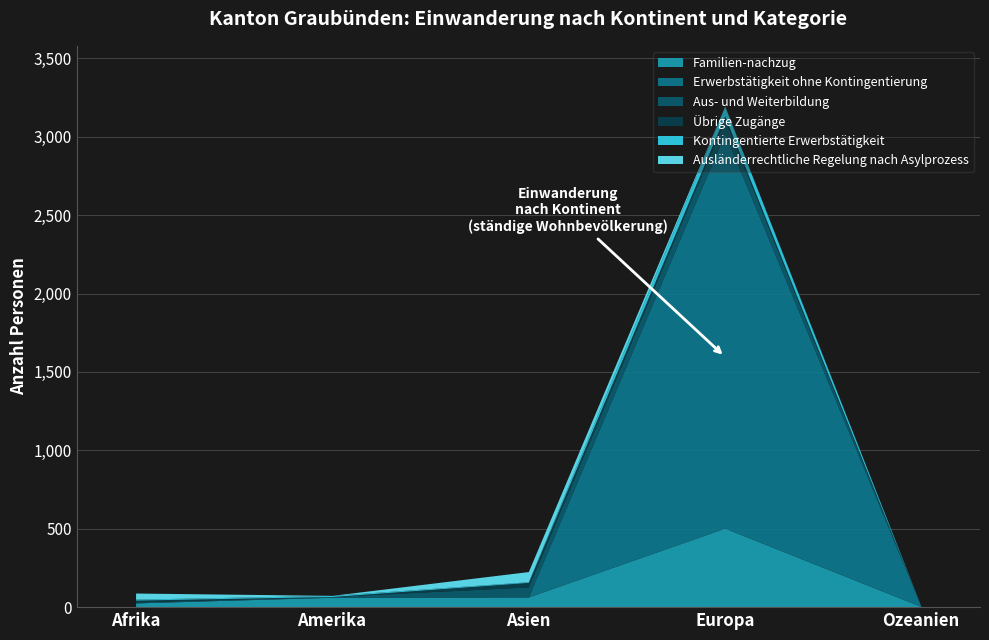

True or false: Erwerbstätigkeit ohne Kontingentierung has more than 0 points higher than both neighbors.

True